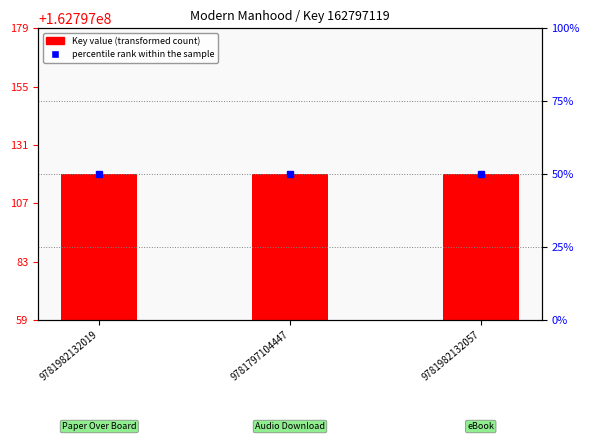

What is the value of the Key value (transformed count) bar at the 2nd from the left?

162797119